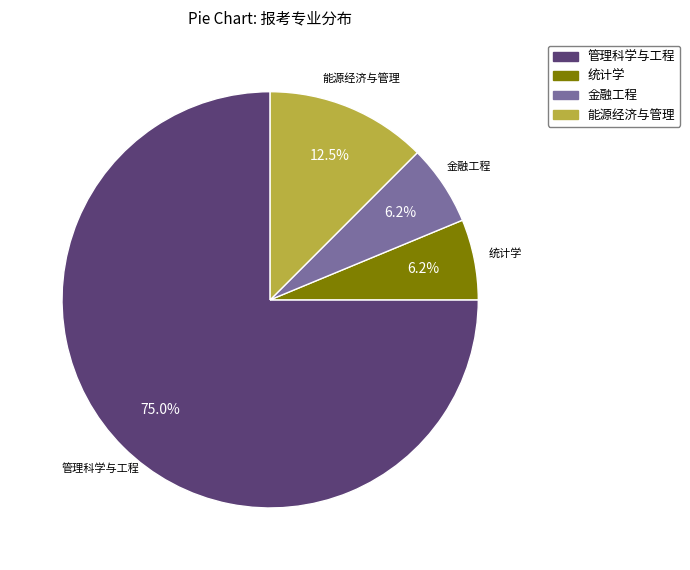

How many slices are in this pie chart?

4